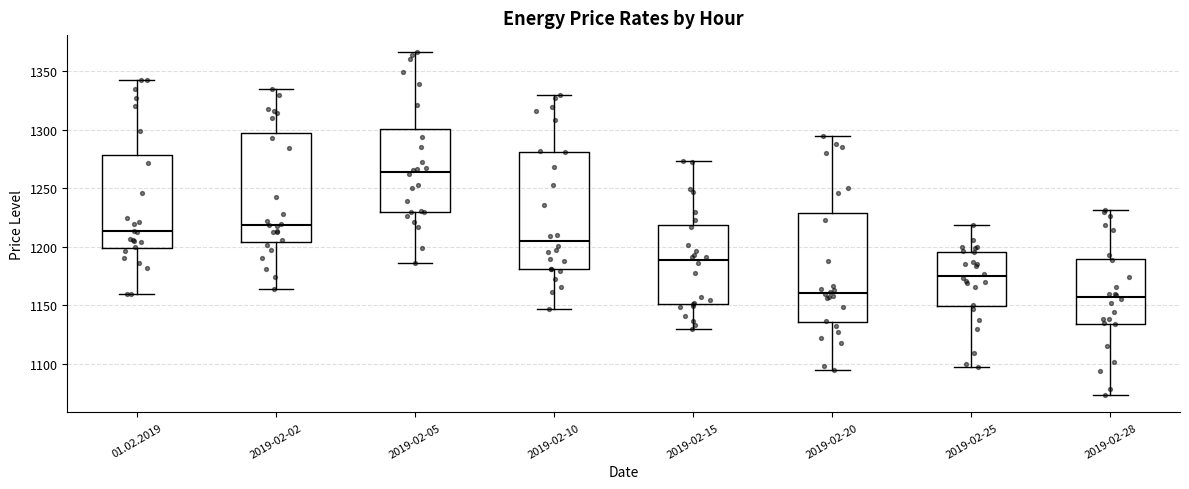

Reading left to right, transcribe this box plot: for each box, give where its median line is, the range the box spans, and where its two whiskers end, as read against the y-axis. The values are not printed on the chart, so give them approximately, as read against the axis.

01.02.2019: median 1215, box 1200 to 1280, whiskers 1160 to 1345
2019-02-02: median 1220, box 1205 to 1300, whiskers 1165 to 1335
2019-02-05: median 1265, box 1230 to 1300, whiskers 1185 to 1365
2019-02-10: median 1205, box 1180 to 1280, whiskers 1145 to 1330
2019-02-15: median 1190, box 1150 to 1220, whiskers 1130 to 1275
2019-02-20: median 1160, box 1135 to 1230, whiskers 1095 to 1295
2019-02-25: median 1175, box 1150 to 1195, whiskers 1095 to 1220
2019-02-28: median 1155, box 1135 to 1190, whiskers 1075 to 1230